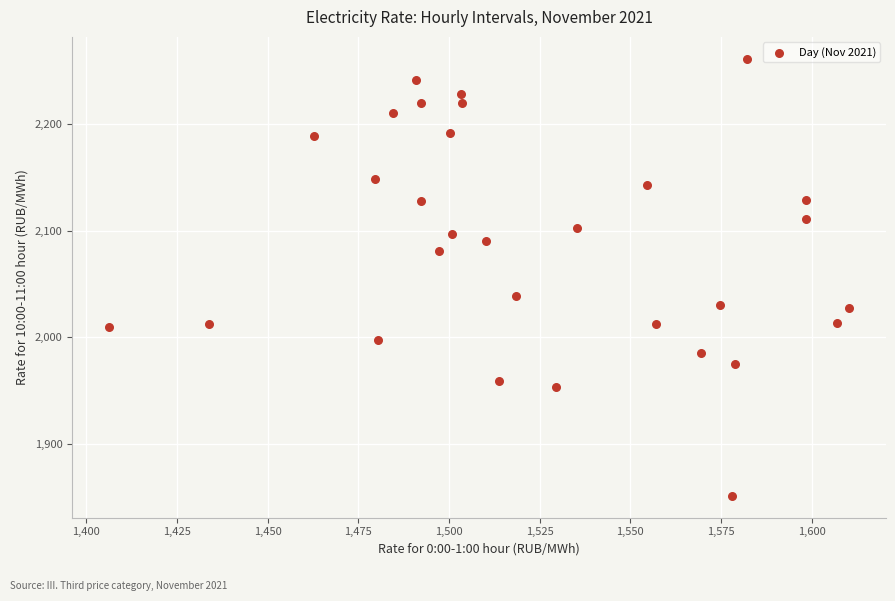

What is the range of Y values (max minus min)?

409.9